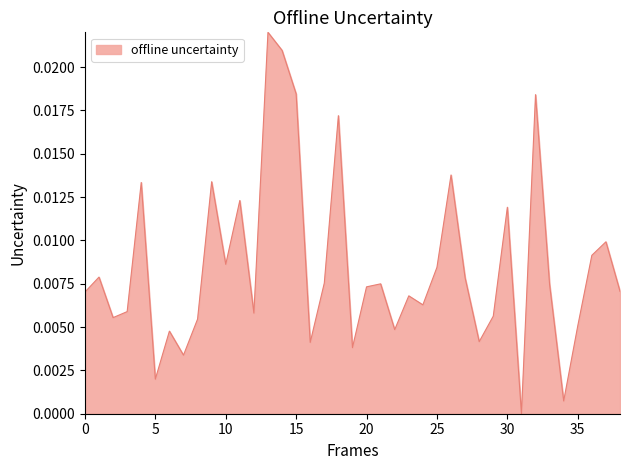

Does the chart have visible grid lines?

No